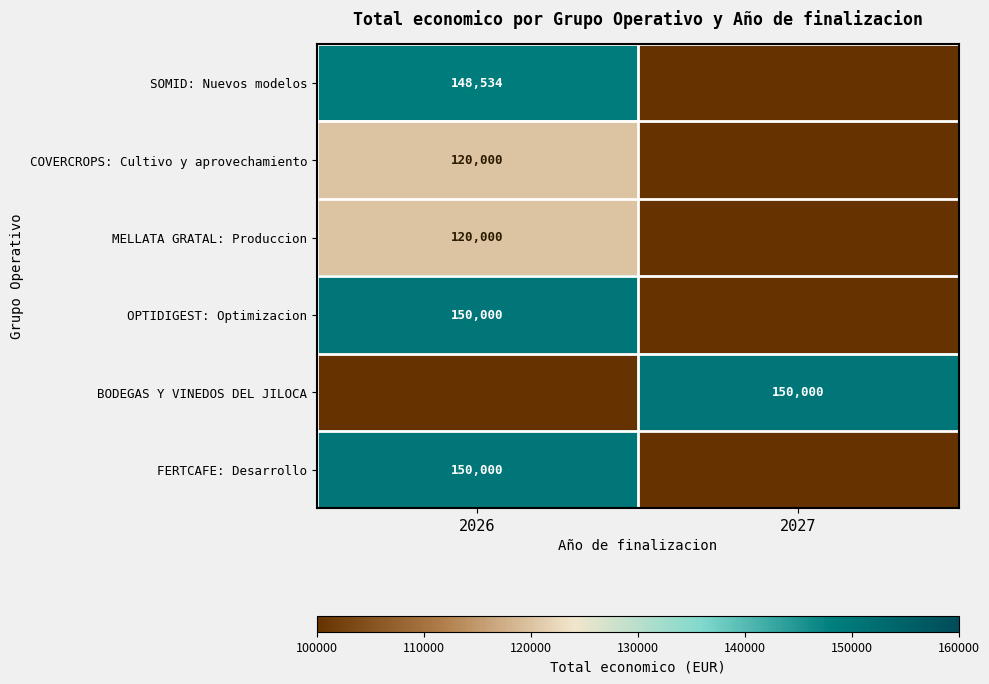

The OPTIDIGEST: Optimizacion series shows 103678 at 2026. True or false?

False